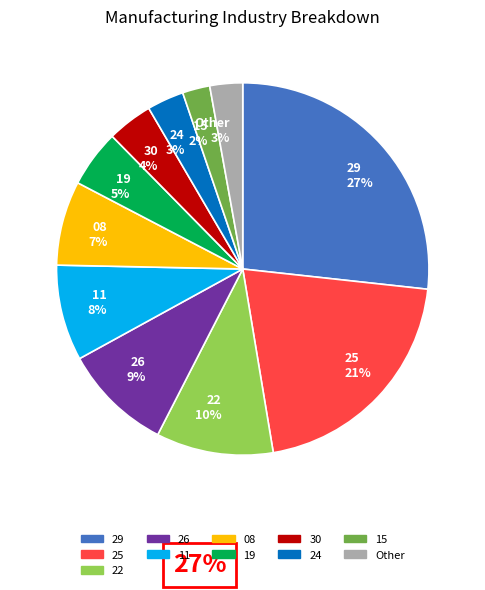

Which has a higher value, 15 2% or 08 7%?

08 7%